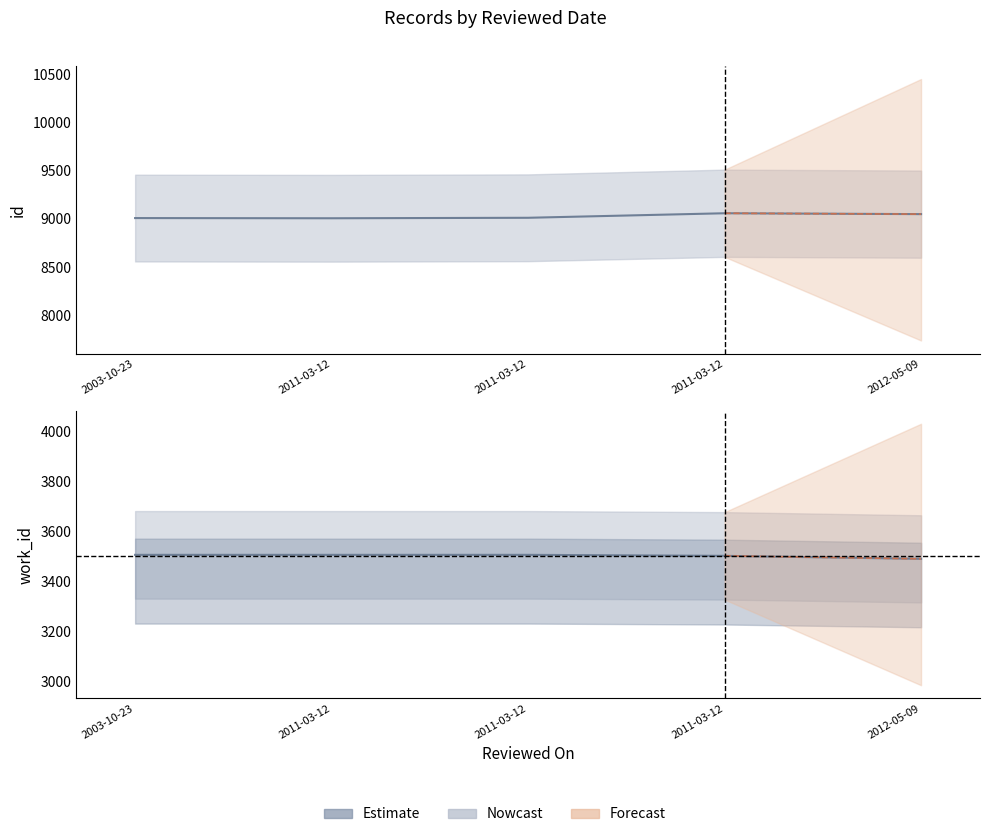

True or false: id has more than 2 points higher than both neighbors.

False